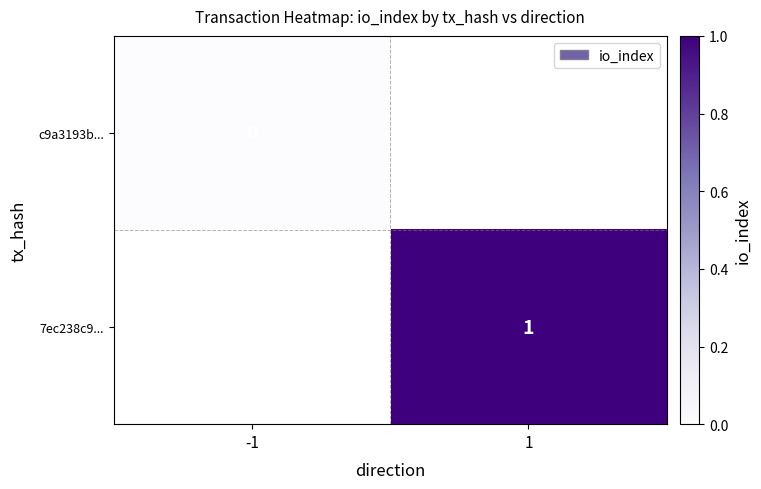

At how many categories does at least one series exceed 0?

1